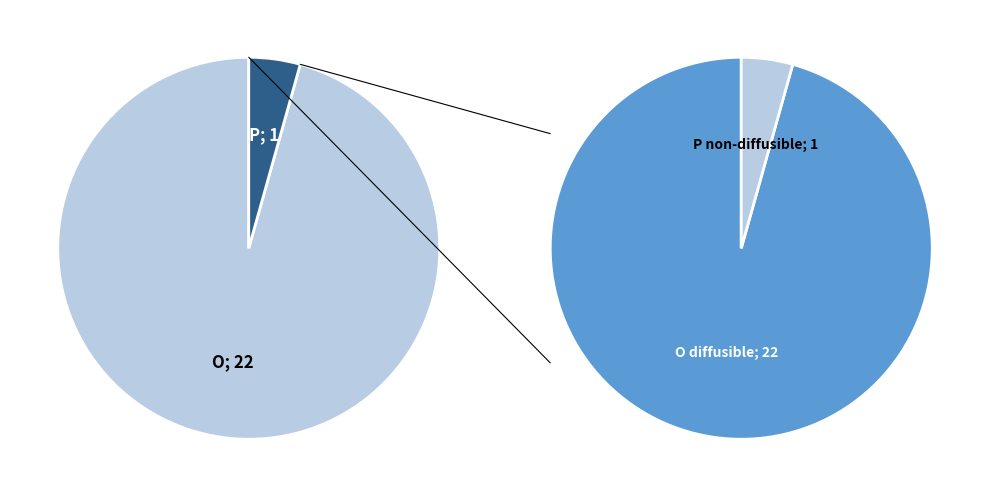

To the nearest percent, what is the combined percentage of P and O?

100%